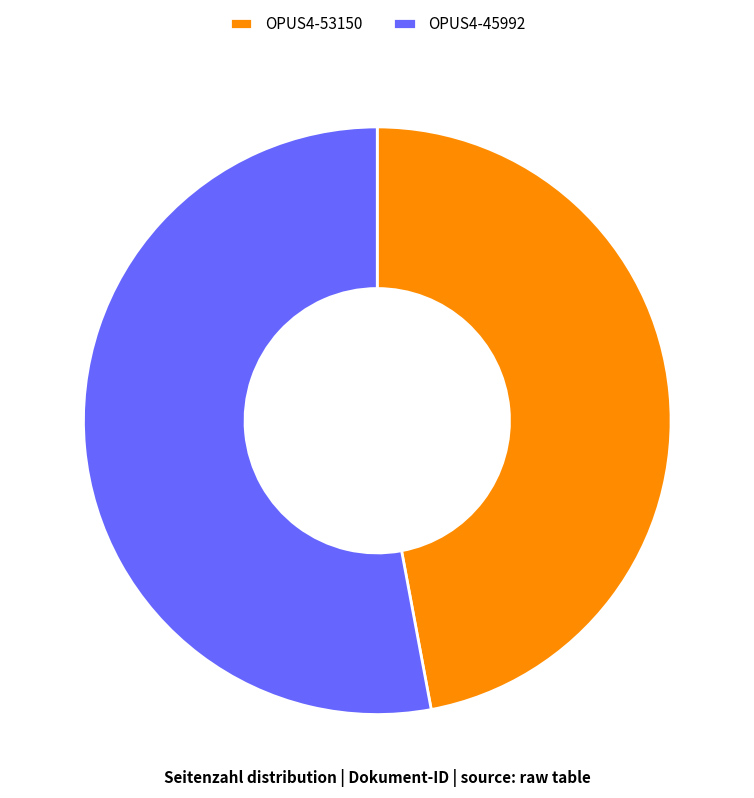

Rank the categories by value from lowest to highest.

OPUS4-53150, OPUS4-45992